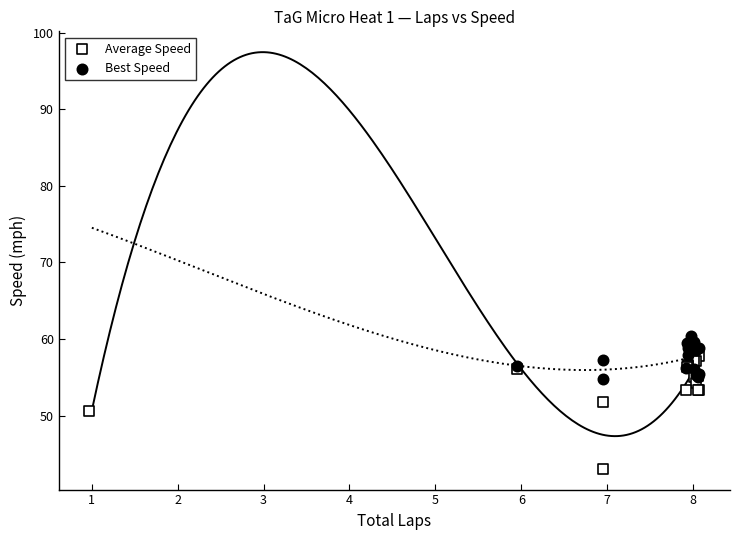

What are all the series names shown in the legend?

Average Speed, Best Speed